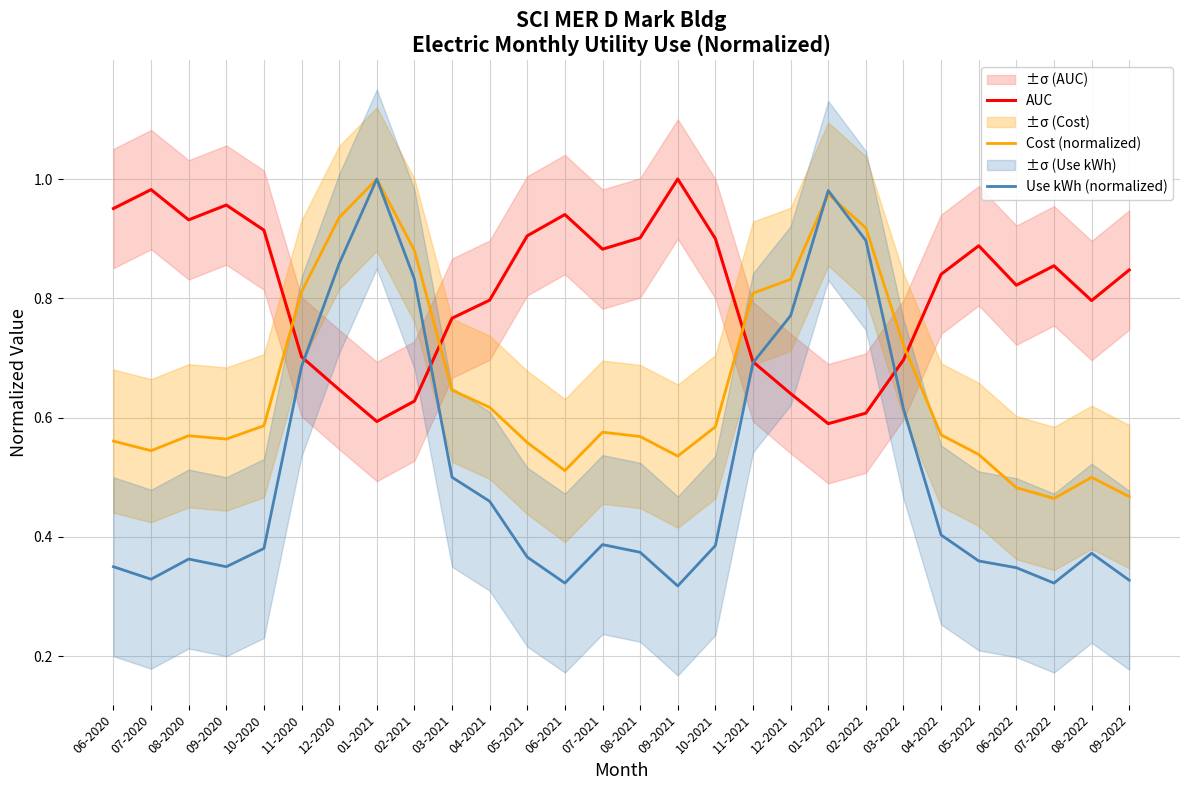

What is the lowest value of the Use kWh (normalized) series?

0.3